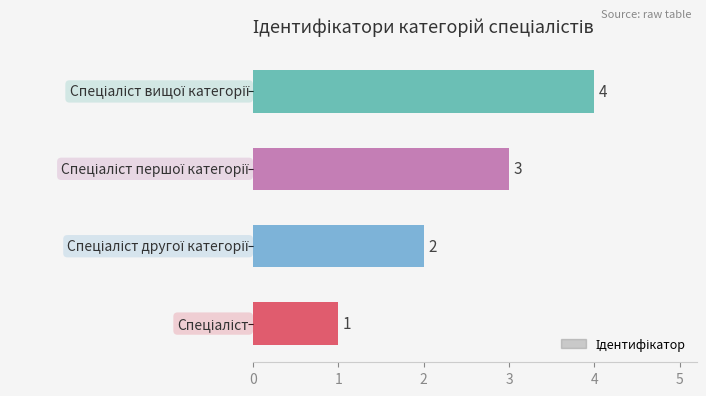

Count the number of data series in this chart.

1